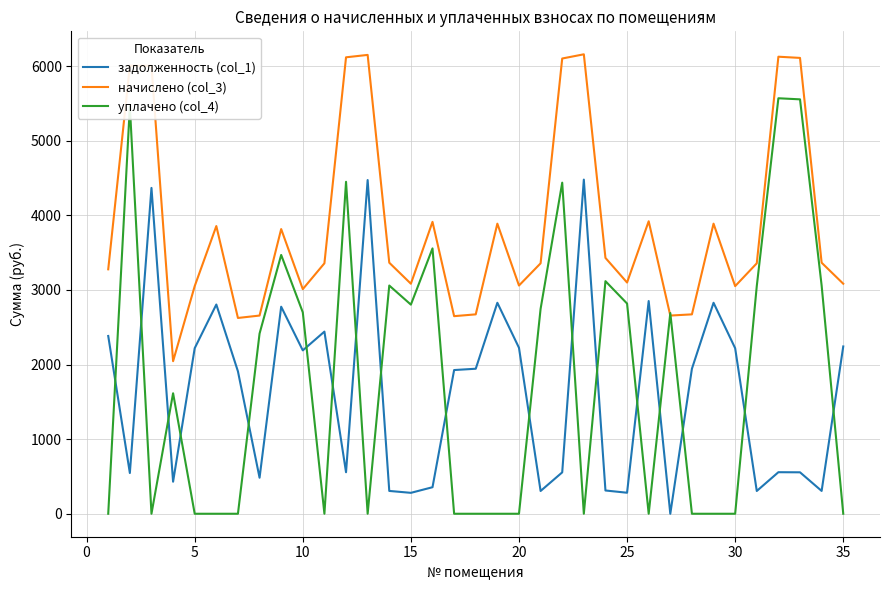

In начислено (col_3), how many points are lower than both neighbors (excluding endpoints)?

9